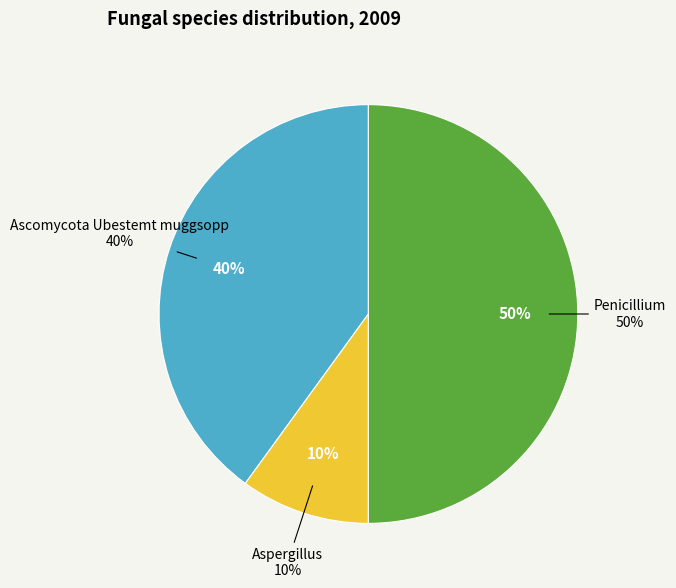

True or false: Aspergillus accounts for 10% of the total.

True